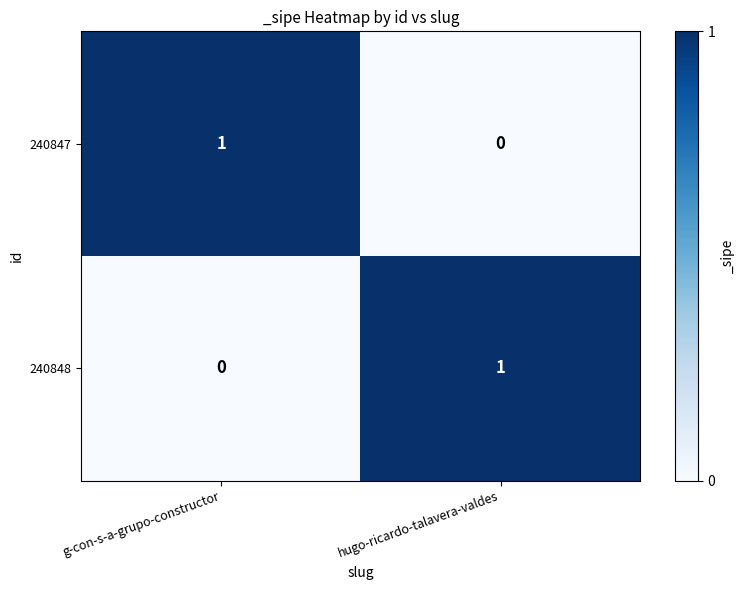

How many data points in 240847 are less than 1?

1